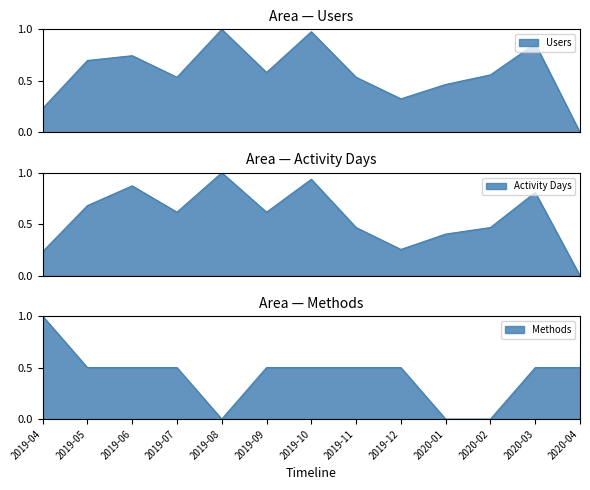

At which category is the sum across all series the highest?

2019-10